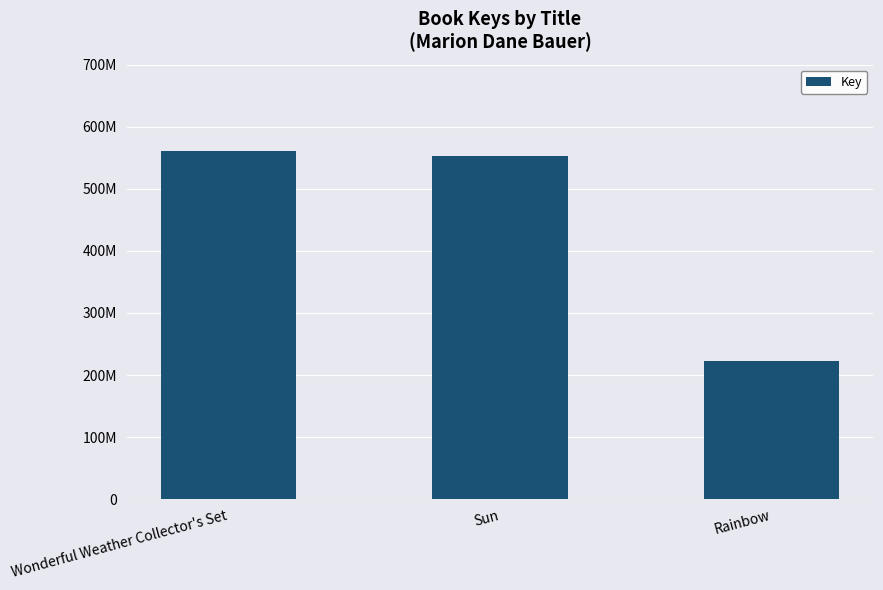

Rank the categories by value from highest to lowest.

Wonderful Weather Collector's Set, Sun, Rainbow